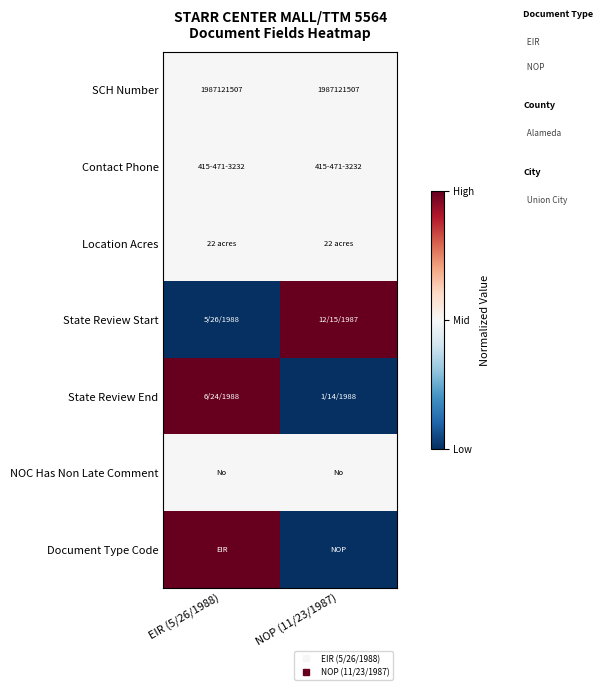

List the series in order of their peak value, highest first.

State Review Start, State Review End, Document Type Code, SCH Number, Contact Phone, Location Acres, NOC Has Non Late Comment